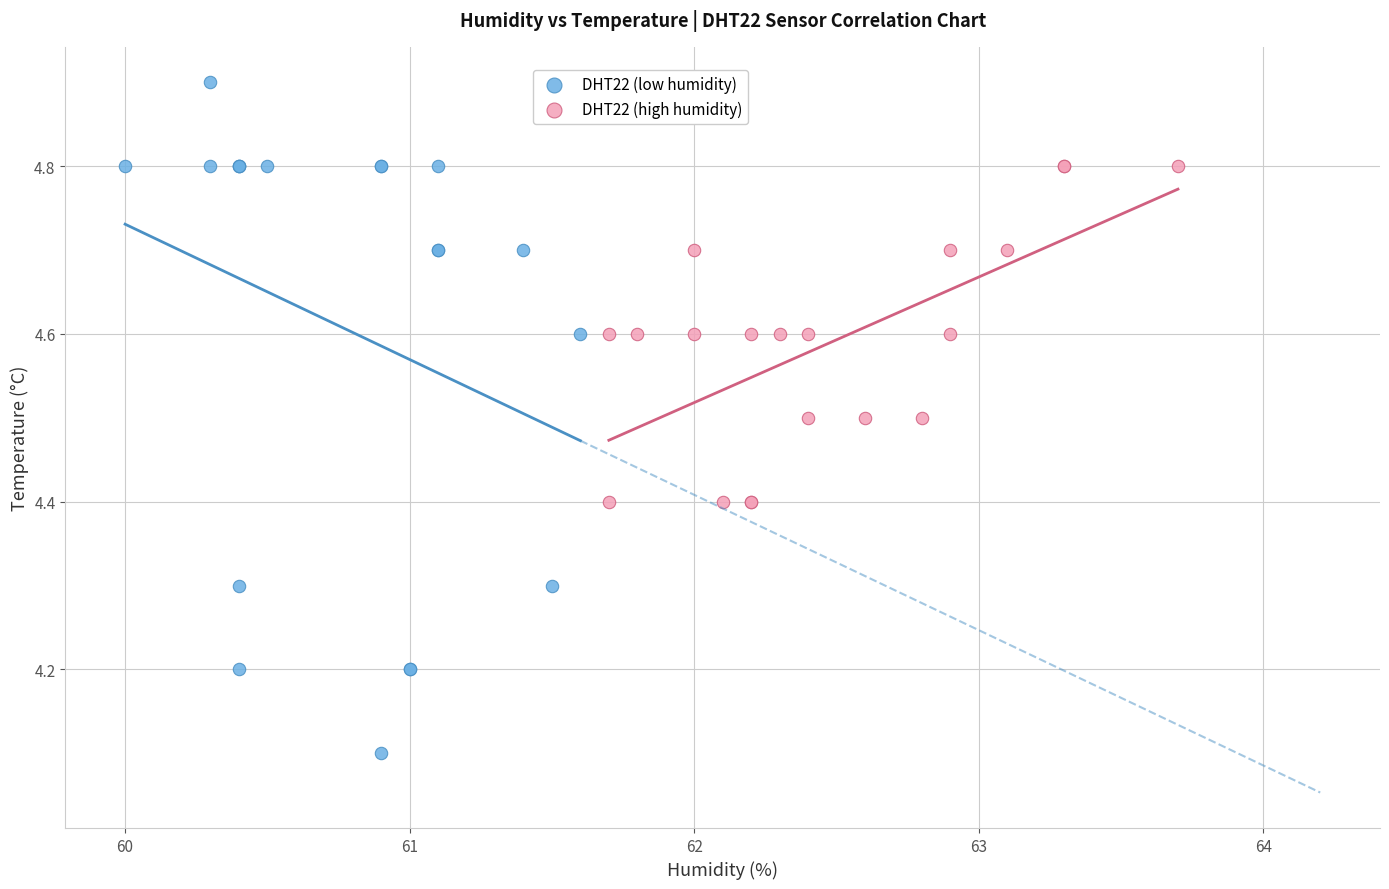

Which series reaches the minimum Y coordinate?

DHT22 (low humidity)